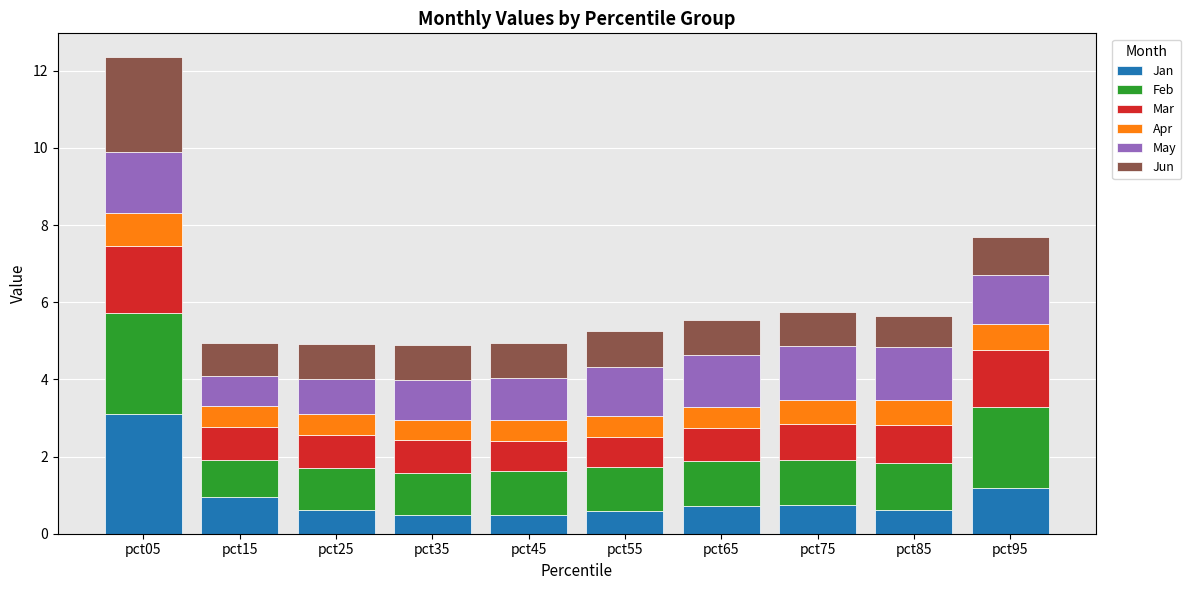

What is the difference between the second highest and minimum values in the Jan series?

0.7